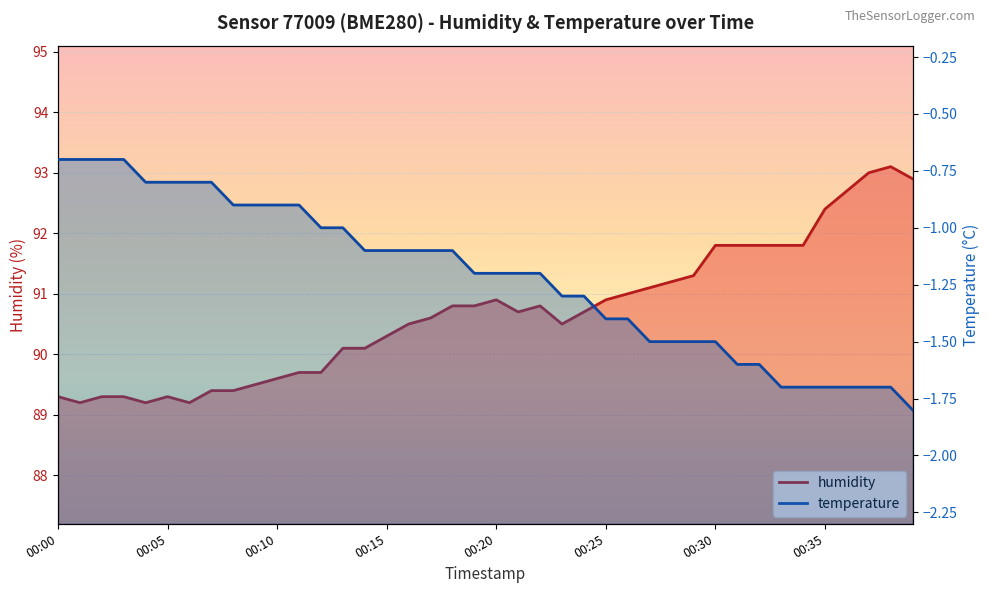

Is the value of humidity at 00:10 greater than the value of temperature at 00:24?

Yes